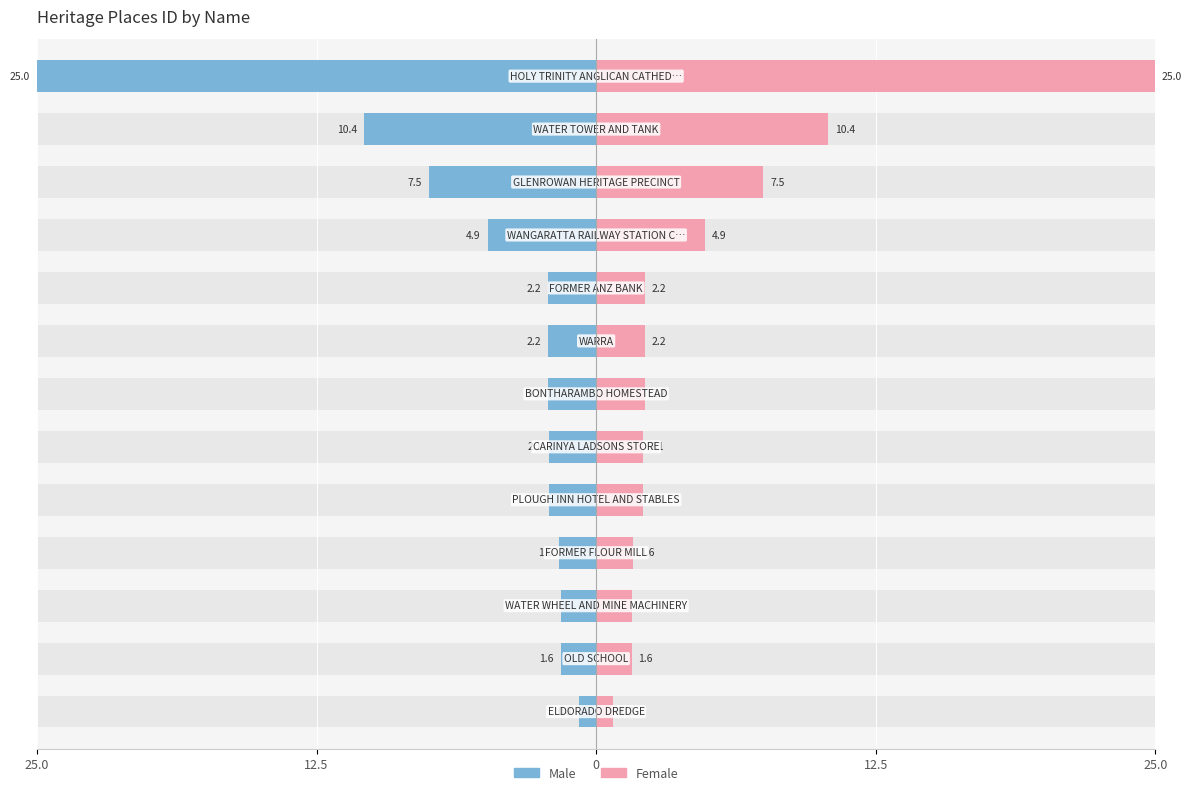

What is the average value of the Female series?

4.9